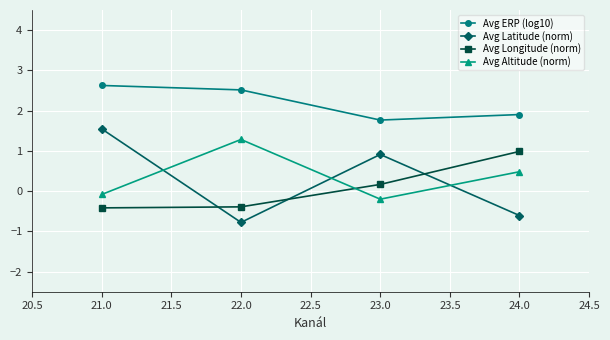

What is the smallest value displayed?

-0.8